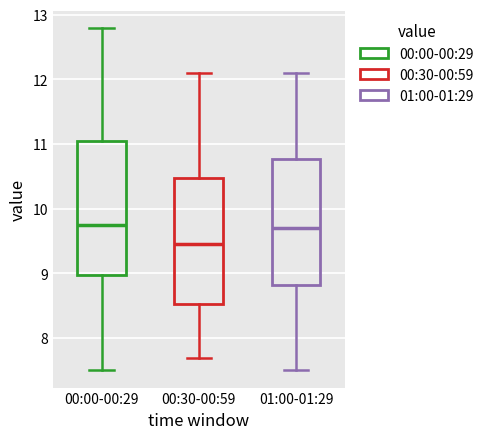

Which box is the tallest, from its lower edge to its upper edge?

00:00-00:29